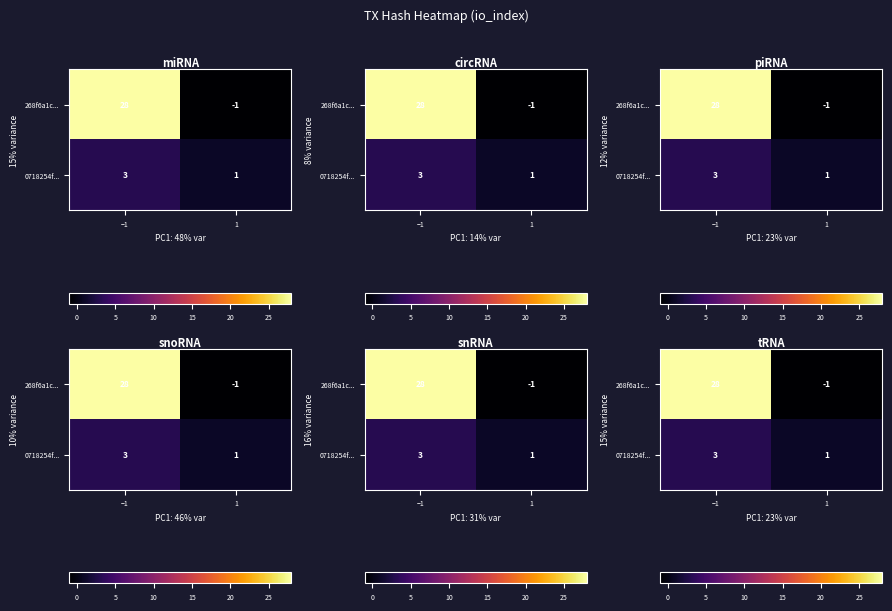

At how many categories does at least one series exceed 2?

1